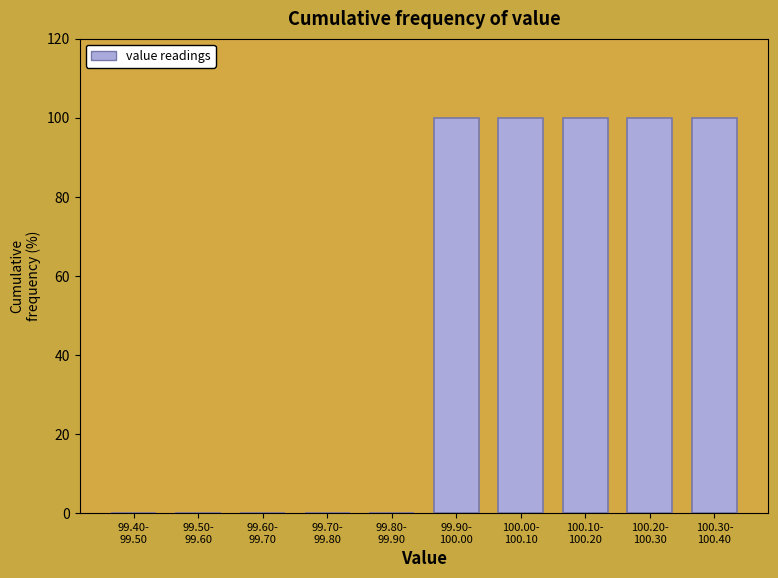

What is the maximum value shown in the chart?

100